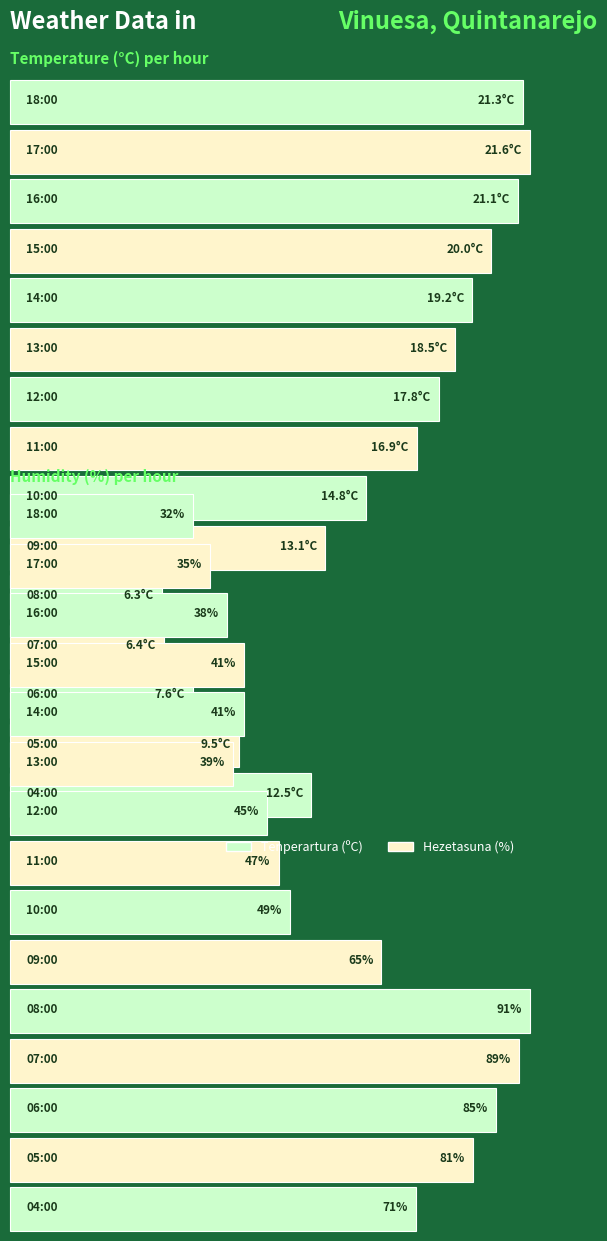

What is the lowest value of the Tenperartura (ºC) series?

6.3